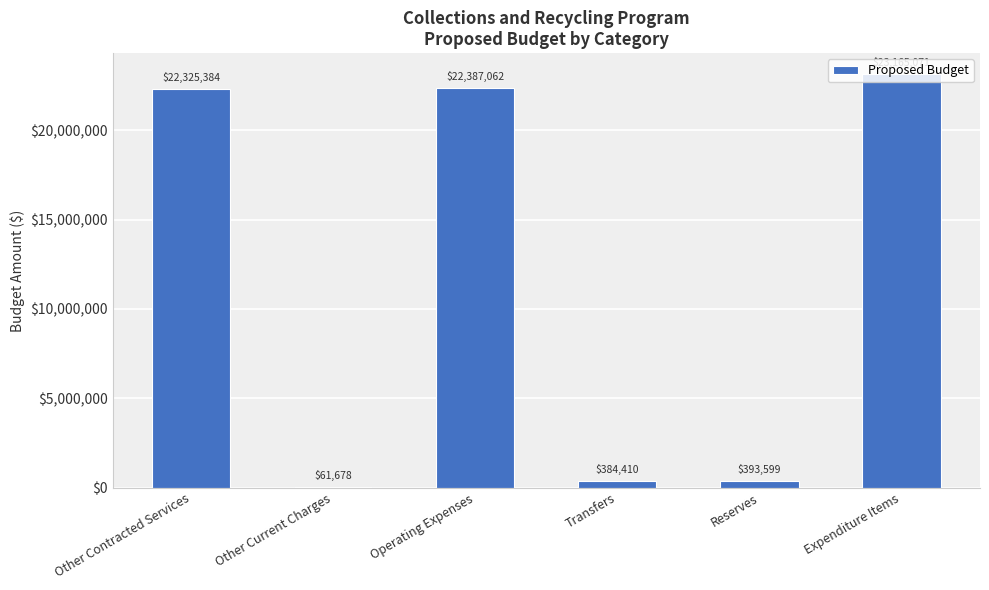

What is the change in value from Reserves to Expenditure Items?

+22771472